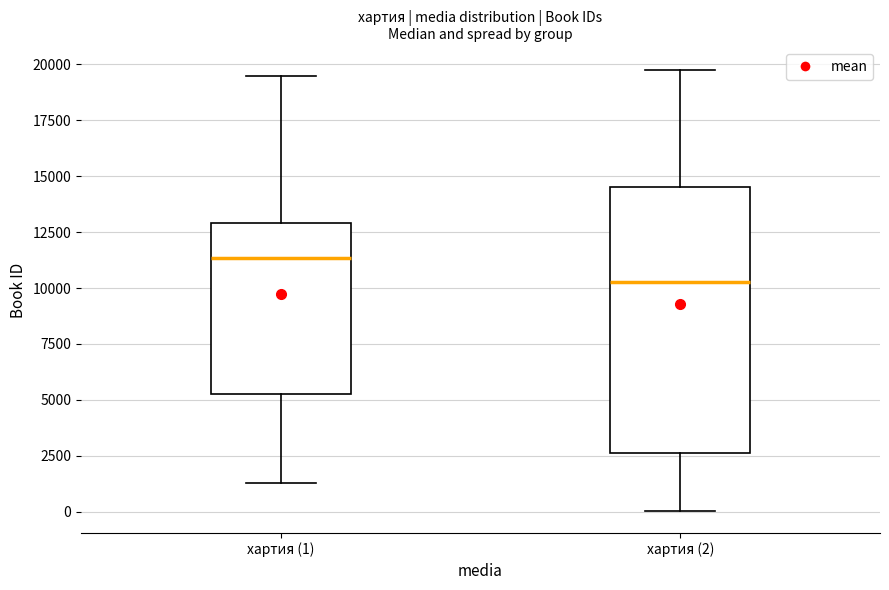

Which box has the lowest median line?

хартия (2)